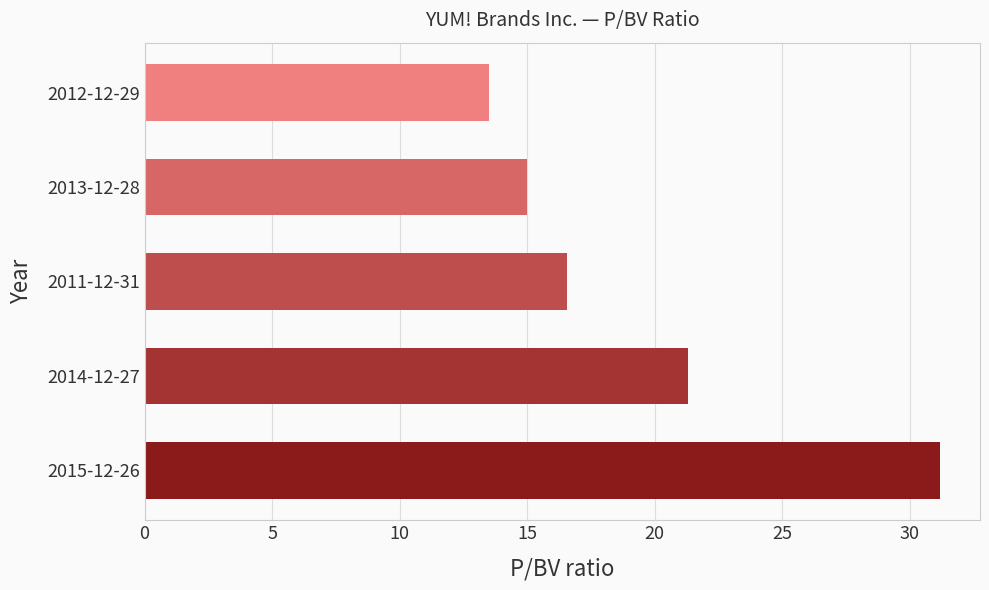

Rank the categories by value from lowest to highest.

2012-12-29, 2013-12-28, 2011-12-31, 2014-12-27, 2015-12-26